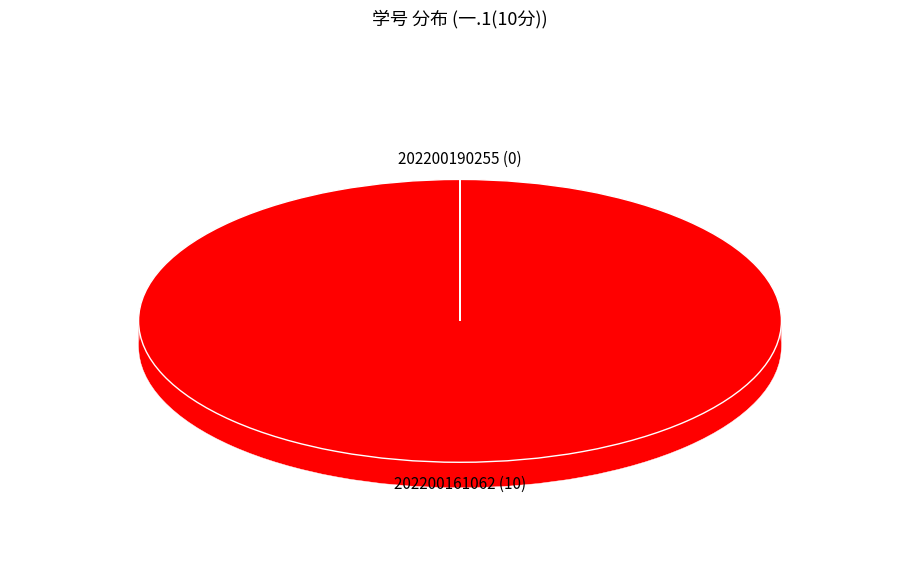

Is there any slice that represents more than half of the pie?

Yes